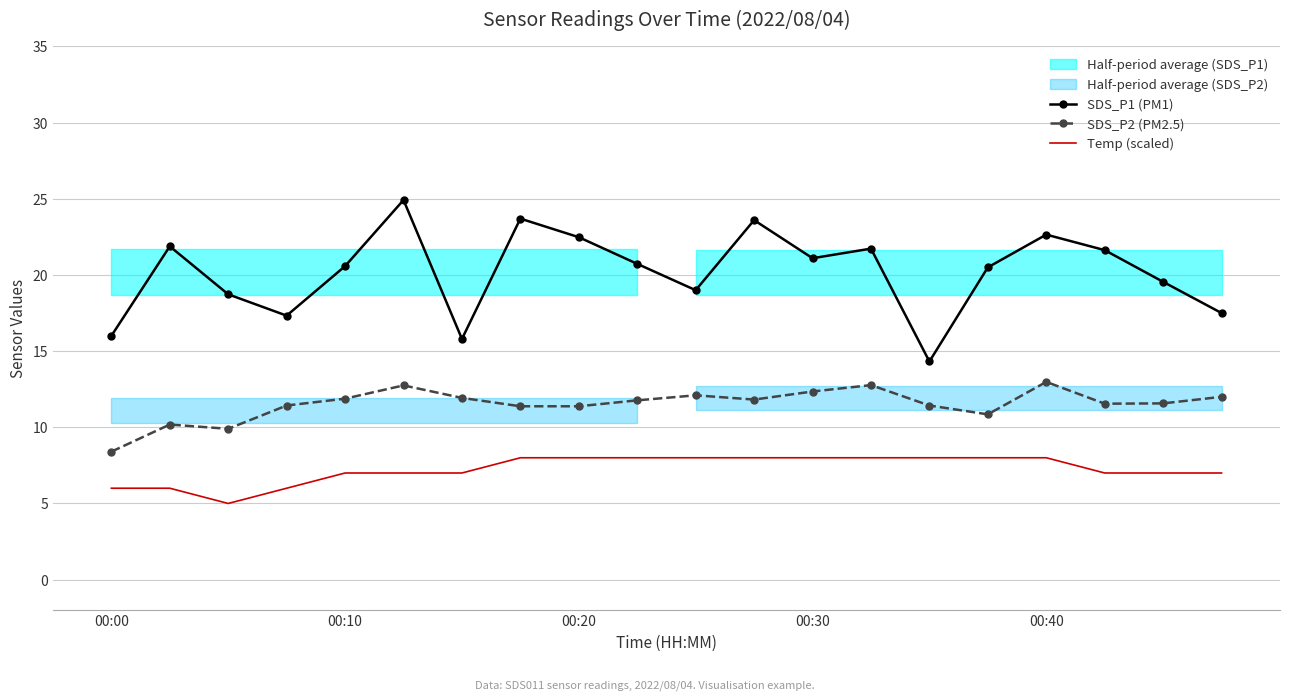

In SDS_P1 (PM1), how many points are lower than both neighbors (excluding endpoints)?

5